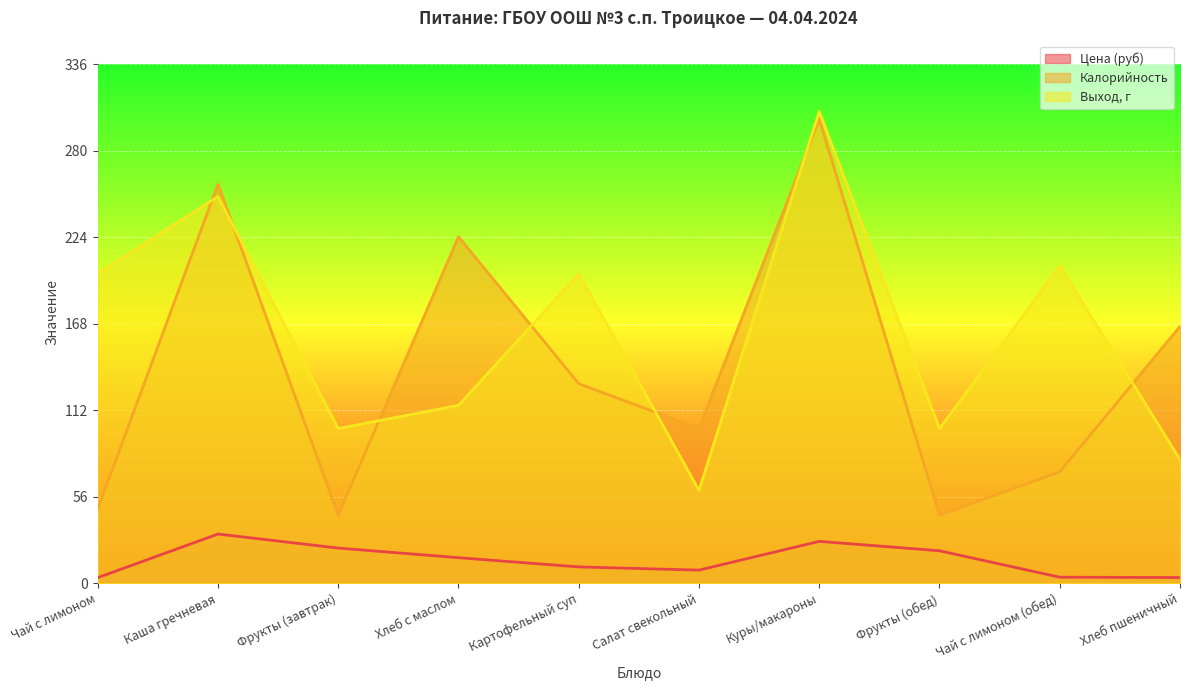

Is it true that Цена (руб) equals 31.8 at Каша гречневая?

True